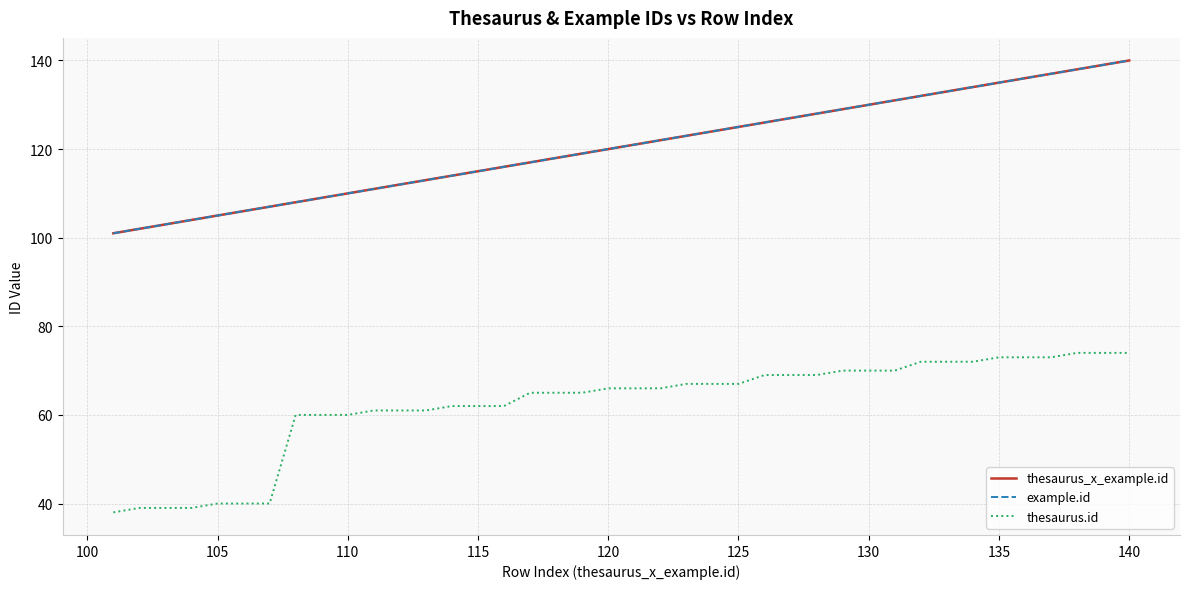

True or false: example.id and thesaurus.id cross at least once.

False